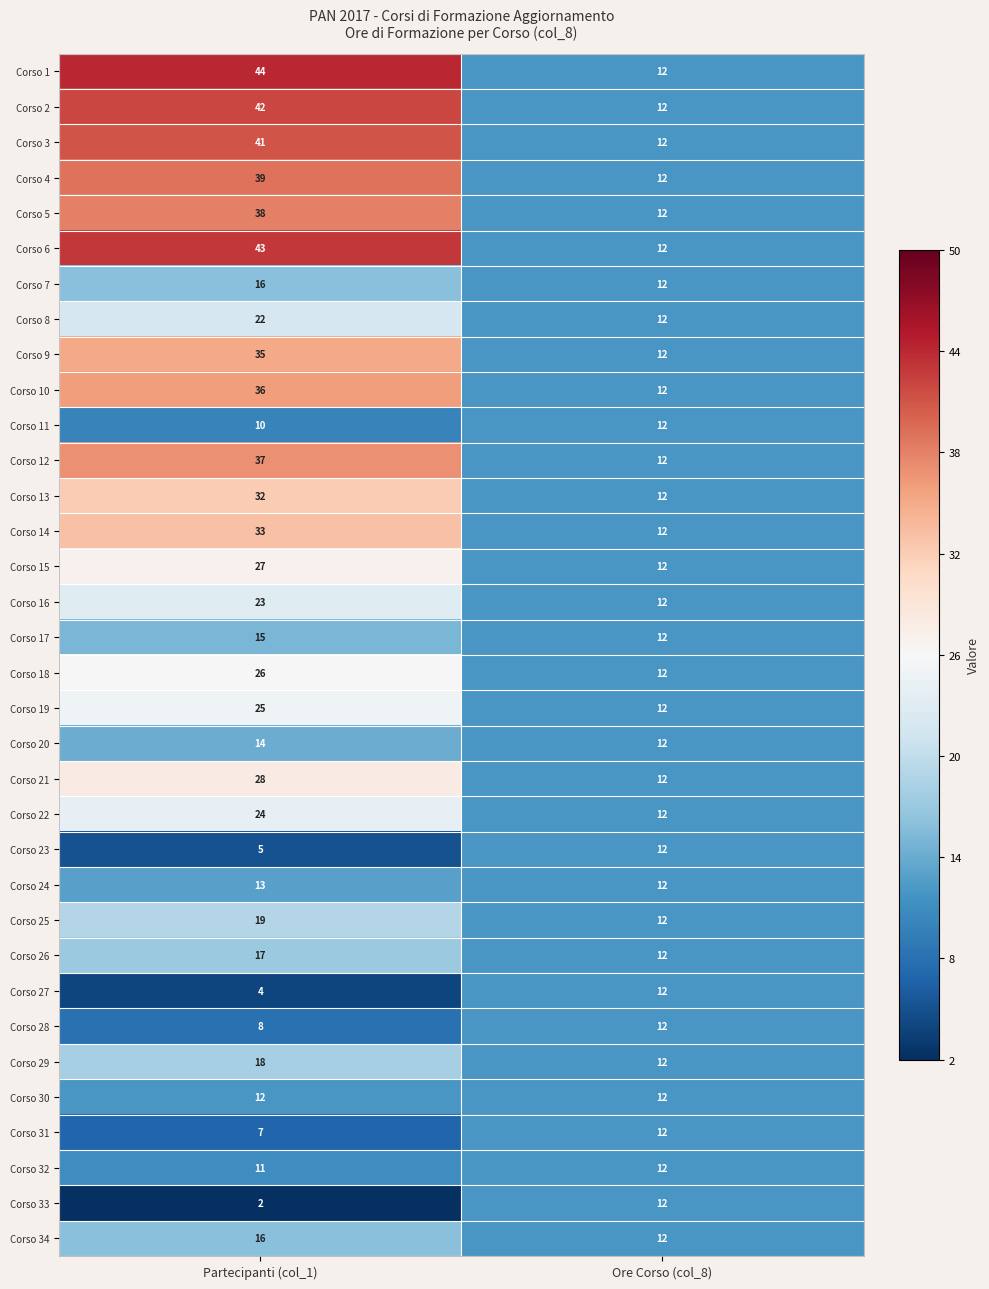

Between Partecipanti (col_1) and Ore Corso (col_8), which series saw the biggest shift?

Corso 1